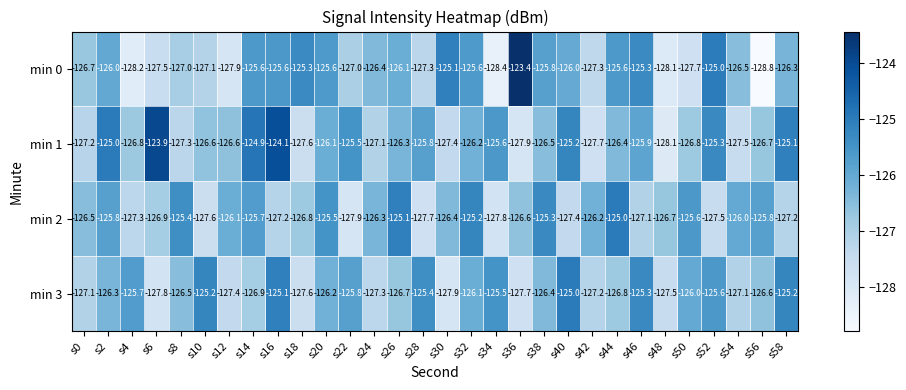

Which label corresponds to the largest value in the chart?

s36